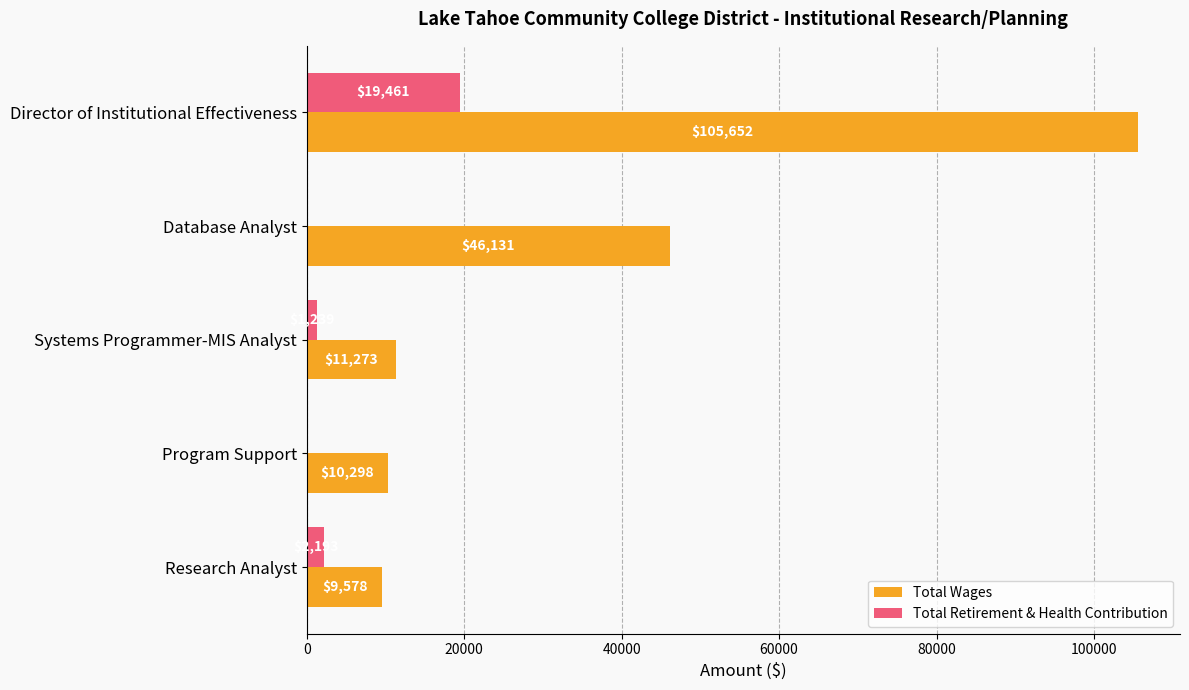

Is it true that Total Retirement & Health Contribution equals 12340 at Database Analyst?

False